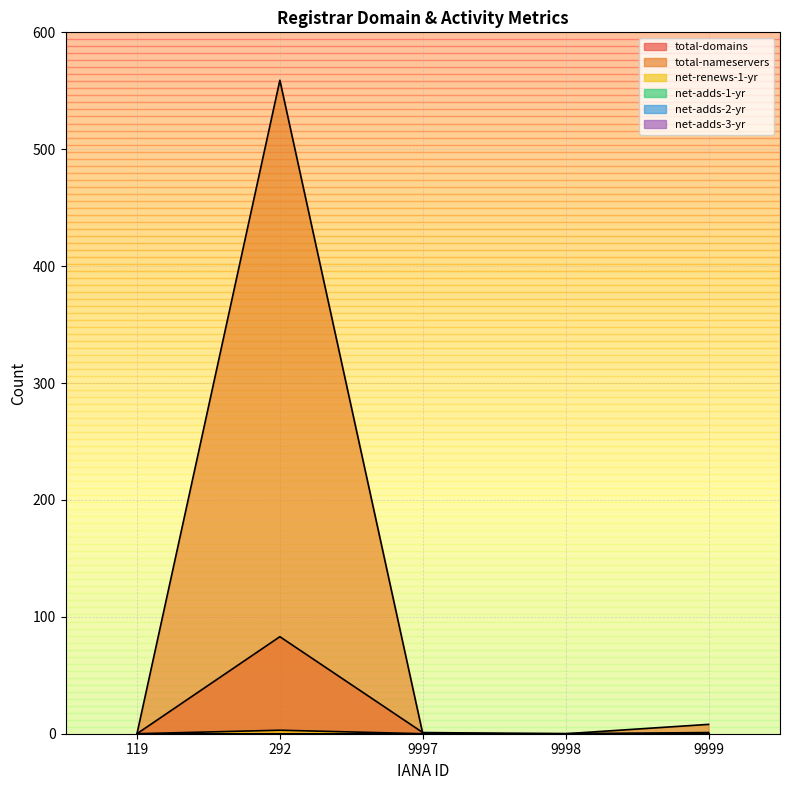

What value does the net-renews-1-yr series have at 292?

3